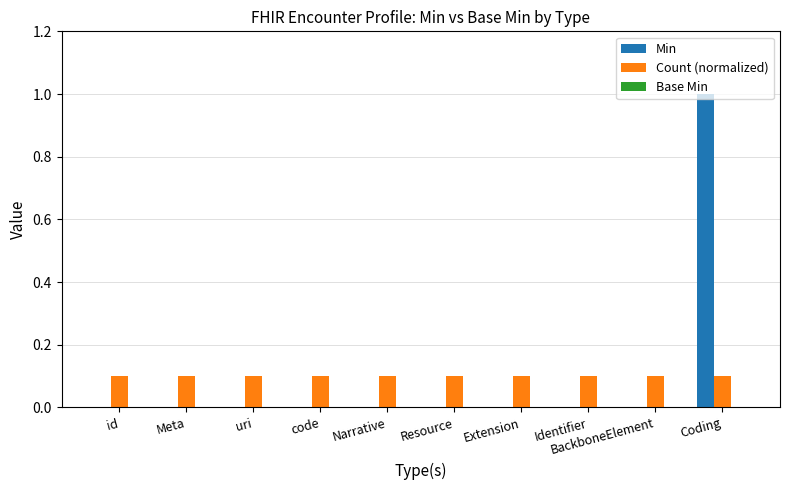

How many groups of bars are there?

10